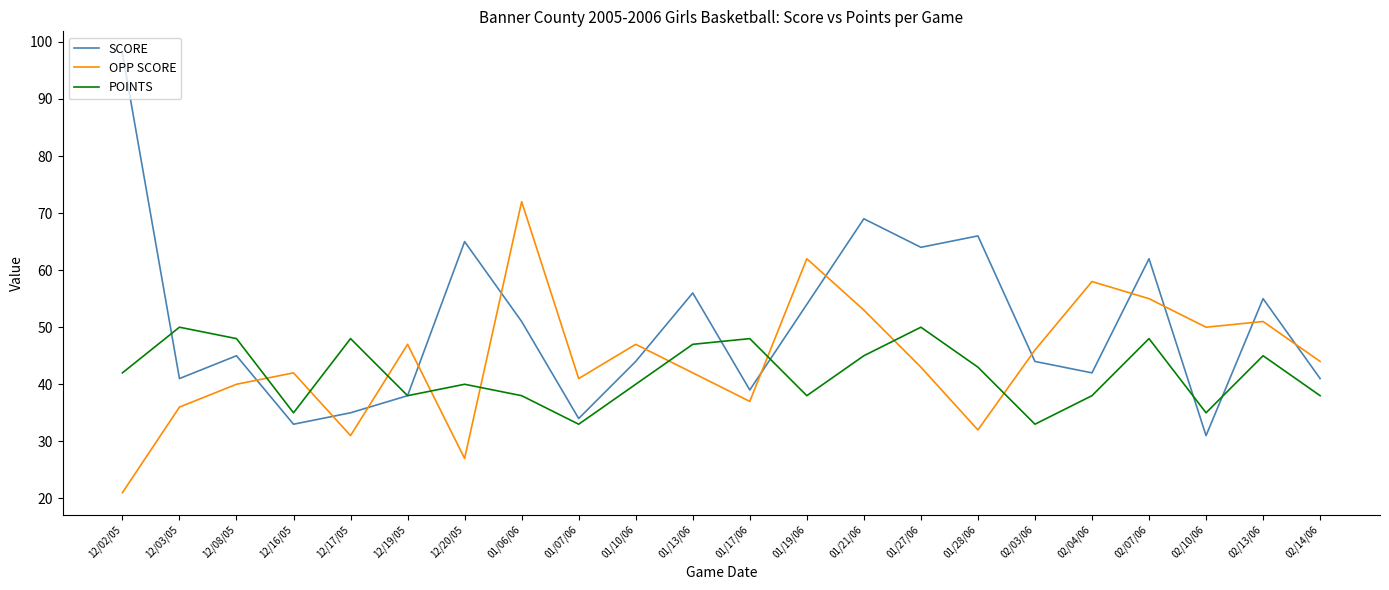

Which series changed the most between 12/08/05 and 12/16/05?

POINTS